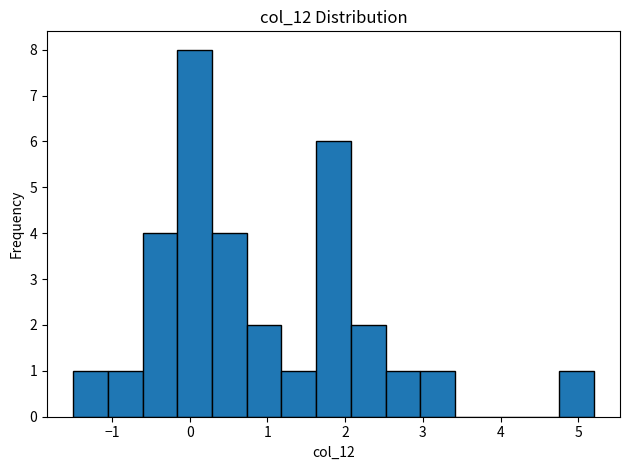

Over which range of the x-axis is the bar tallest?

-0.2 to 0.3